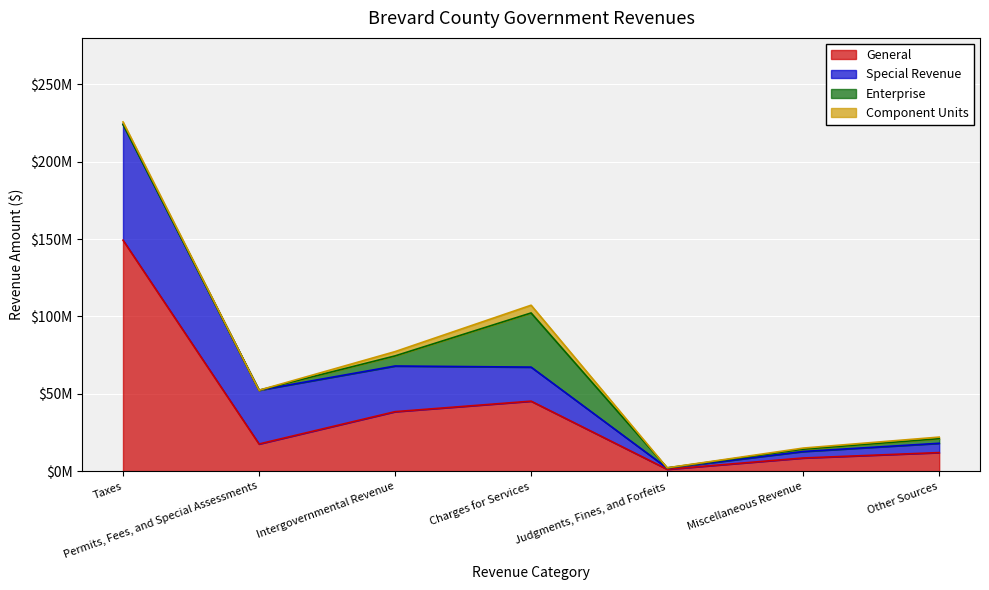

At which category does Enterprise reach its first local valley?

Permits, Fees, and Special Assessments